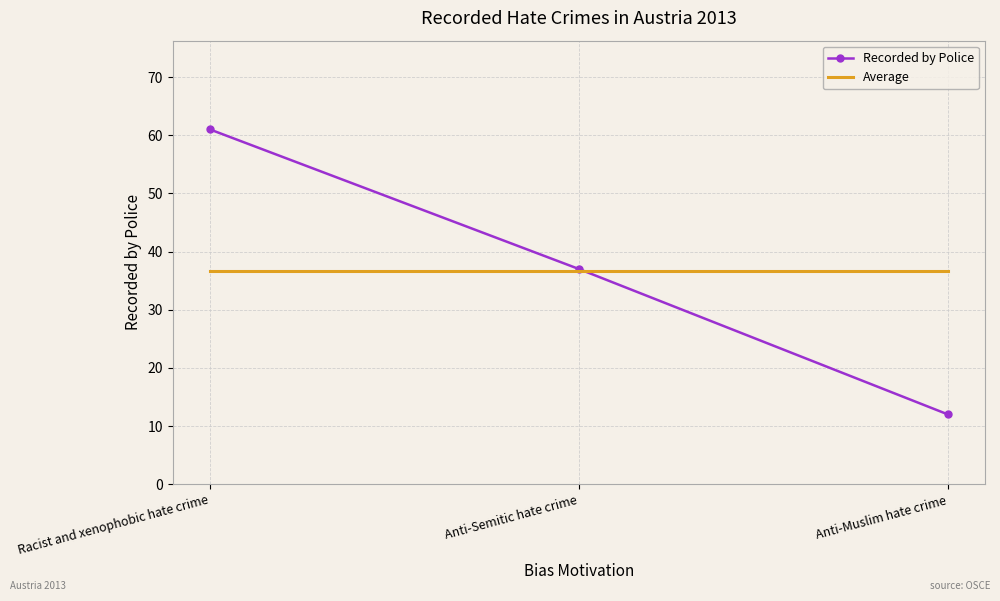

At which label does Recorded by Police reach its peak?

Racist and xenophobic hate crime